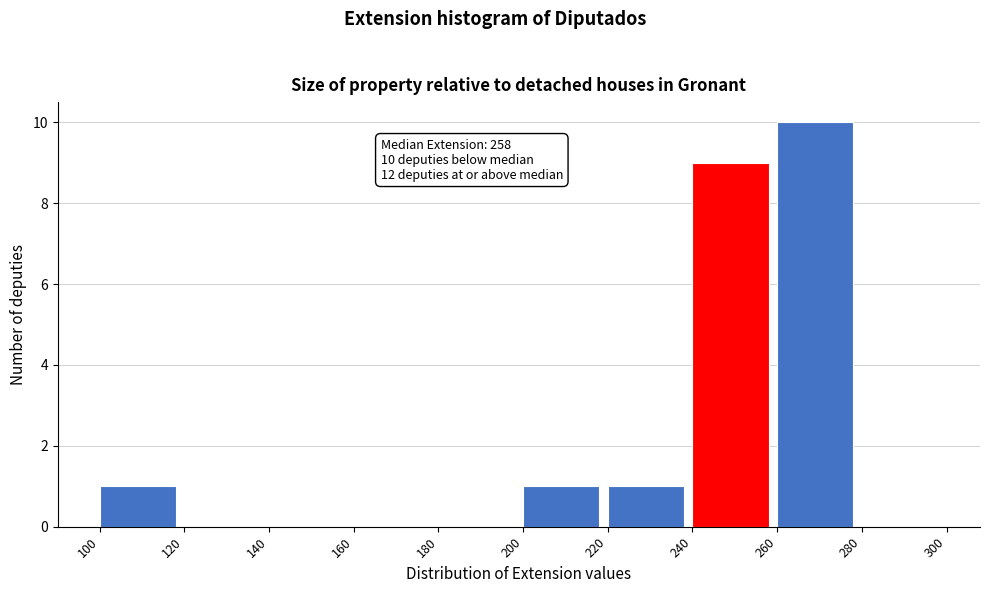

Which range on the x-axis has the tallest bar?

260 to 280